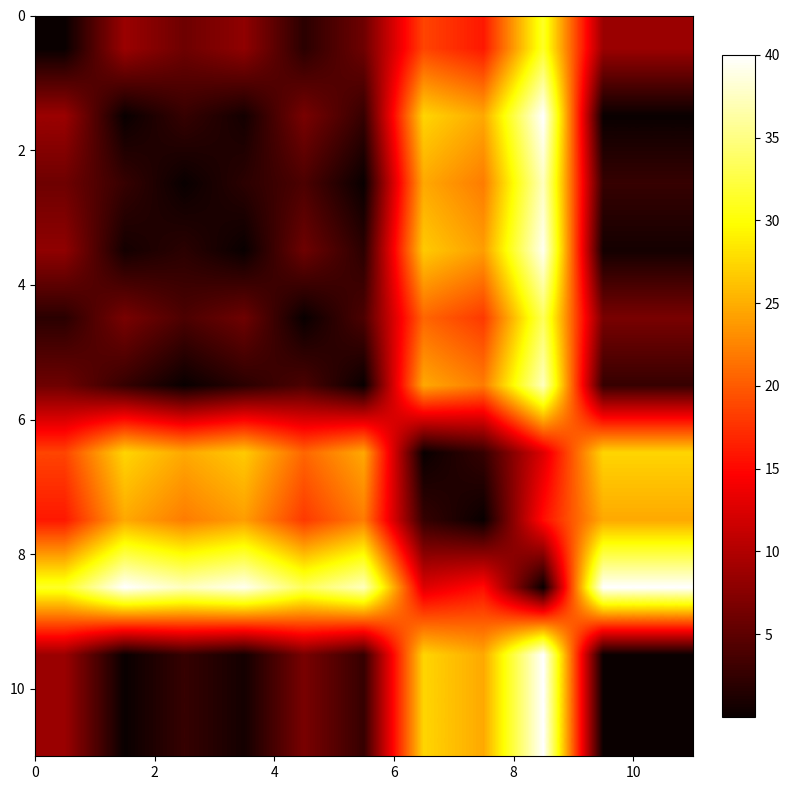

Count the number of categories in the chart.

11